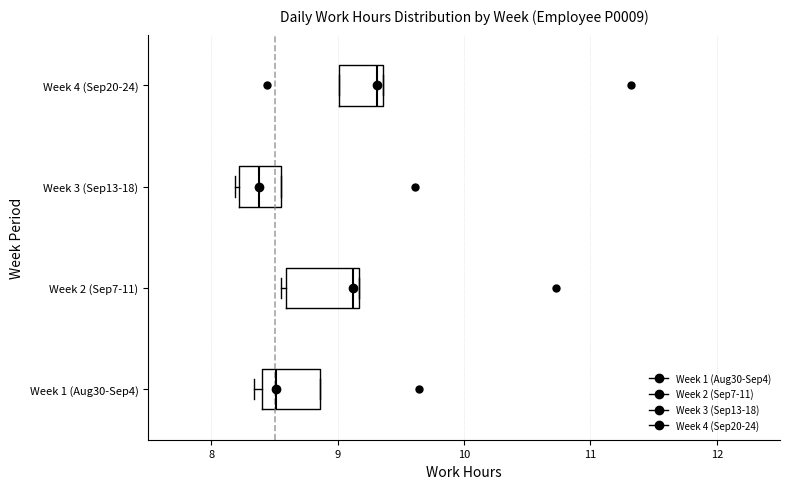

Which box has the furthest to the right median line?

Week 4 (Sep20-24)